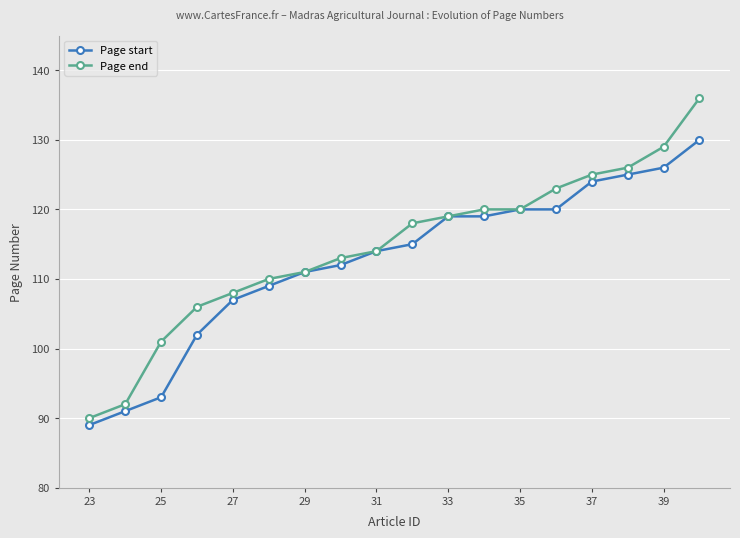

What is the value of the Page start point at the 13th from the left?

120